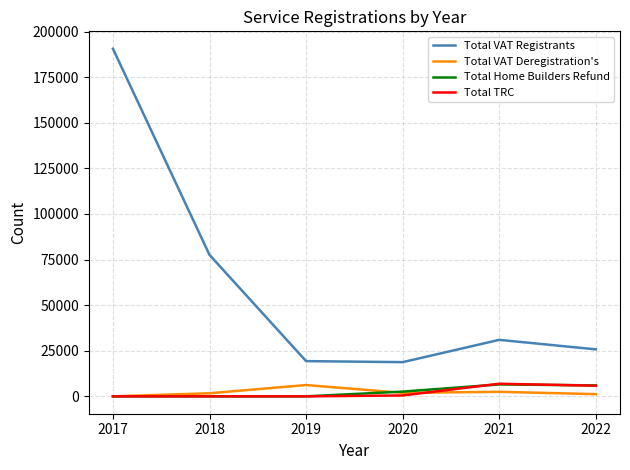

What is the difference between the Total TRC values at 2022 and 2019?

5829